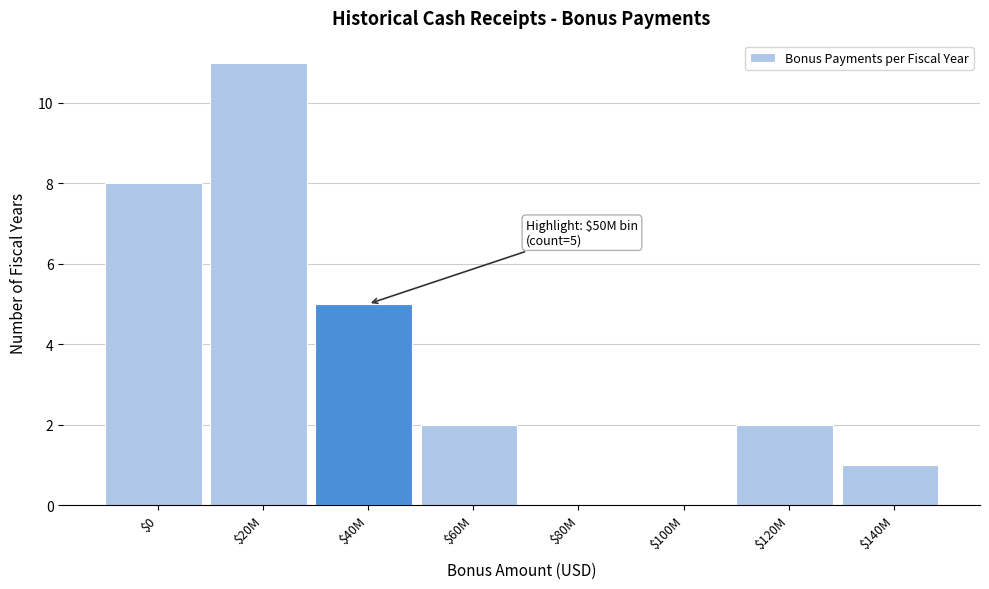

The chart shows a value of 3 at $60M. True or false?

False